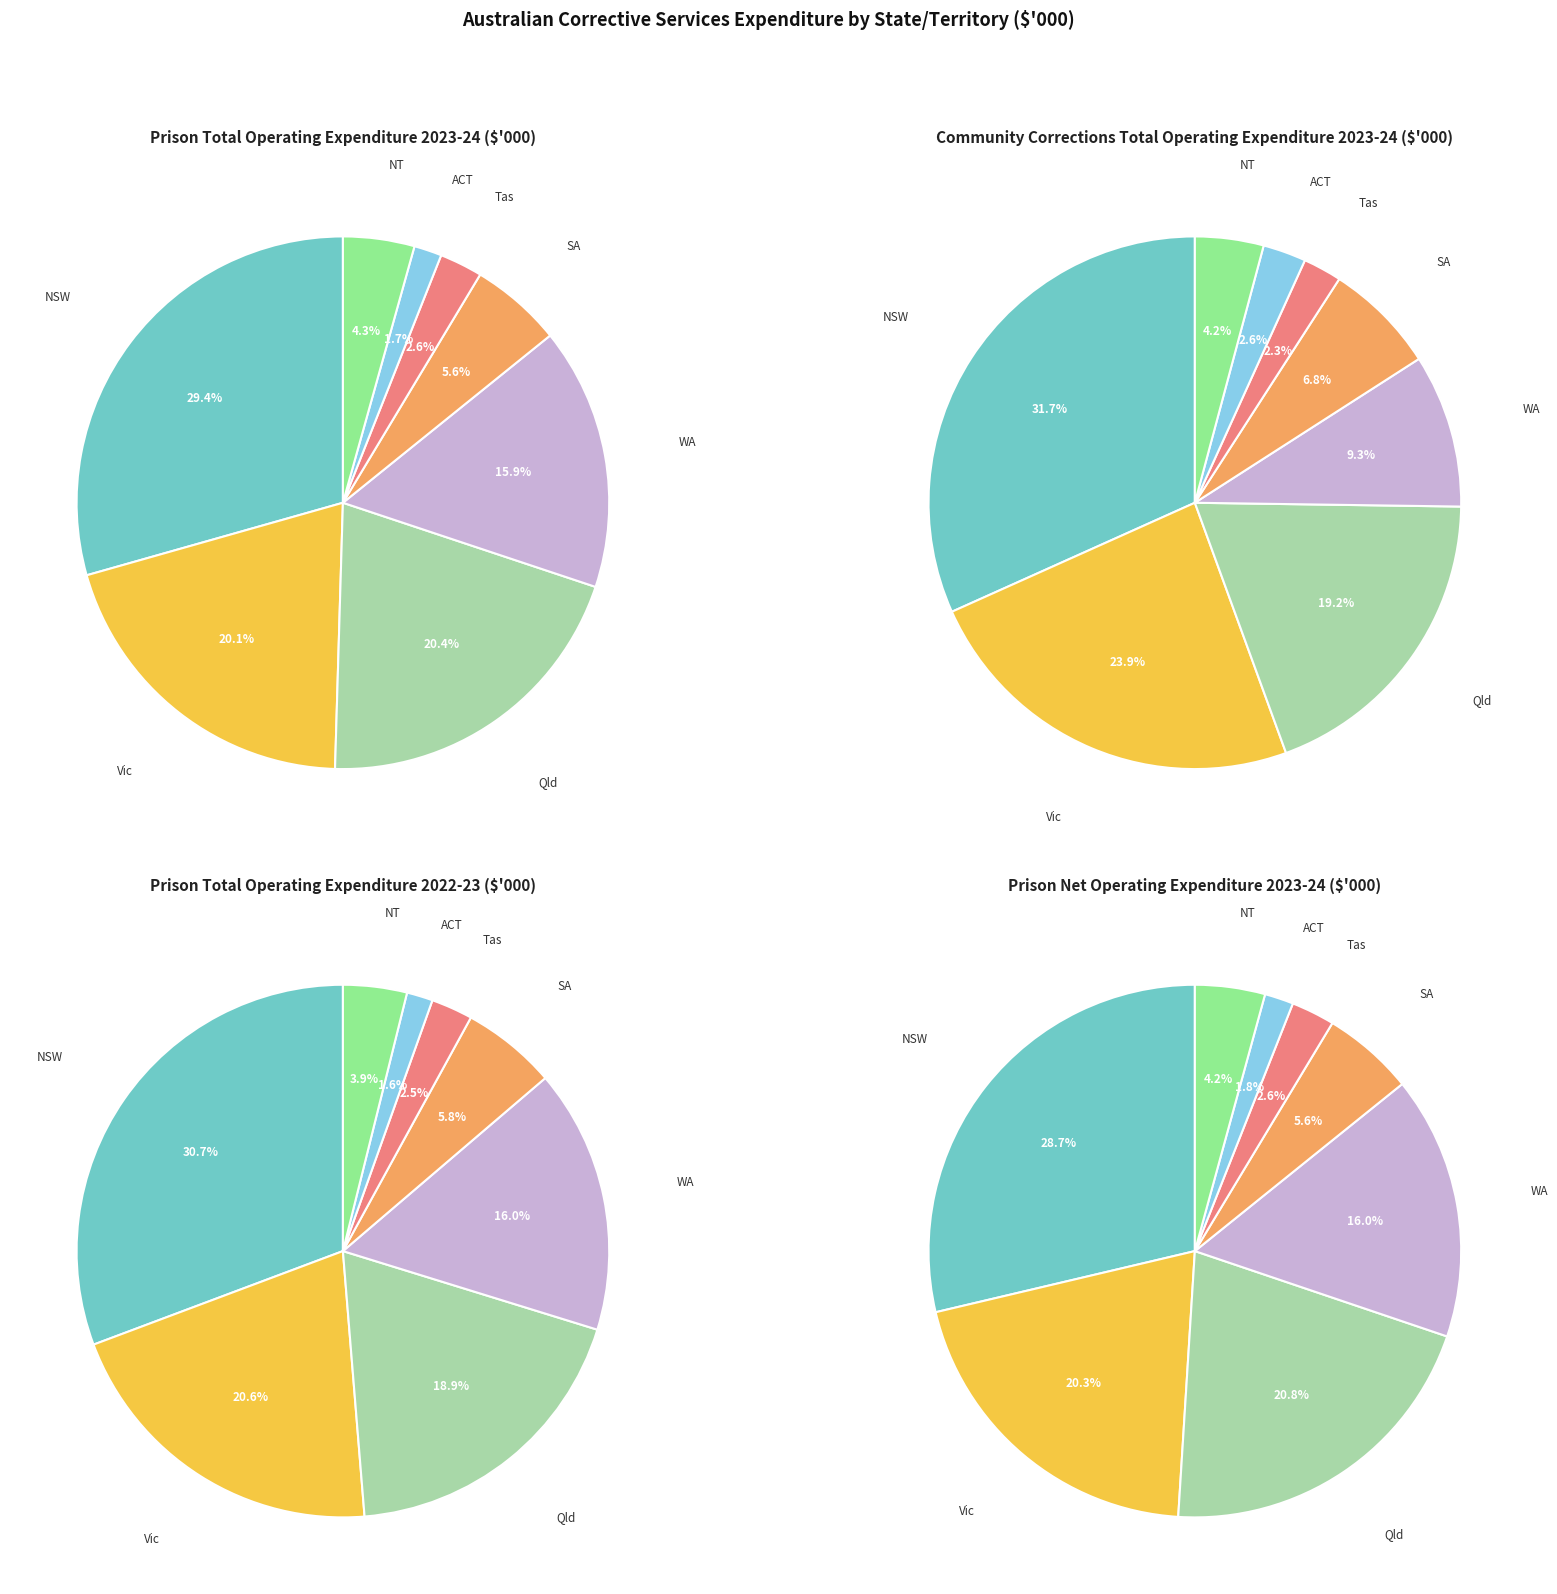

The Qld slice represents 19% of the pie. True or false?

True